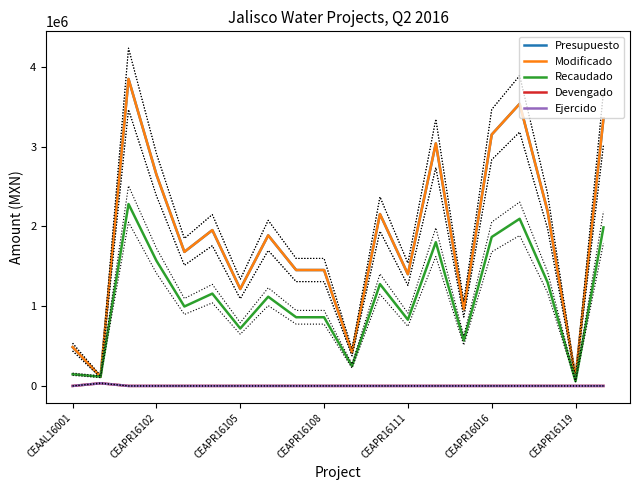

How many data points does each series have?

20